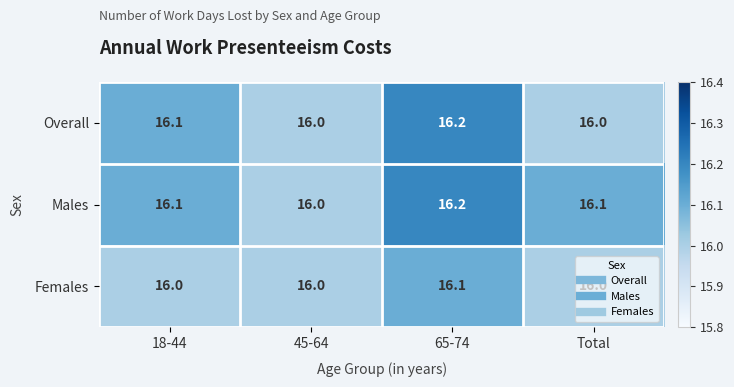

The Overall series shows 7.5 at Total. True or false?

False